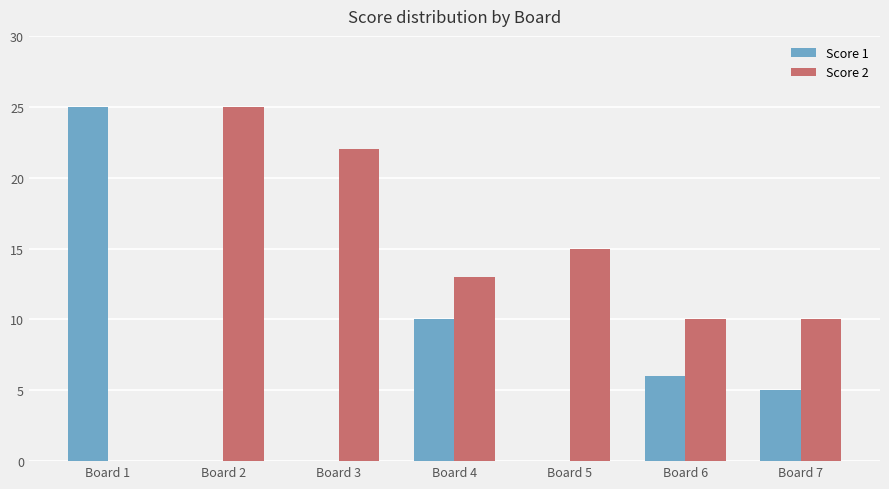

True or false: Score 2 has a value of 39 at Board 3.

False